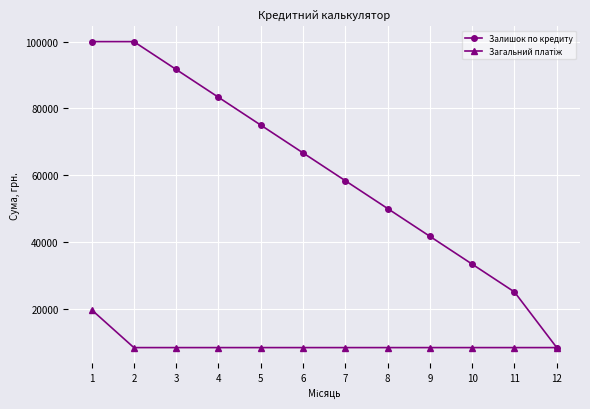

Which series has the widest spread of values?

Залишок по кредиту